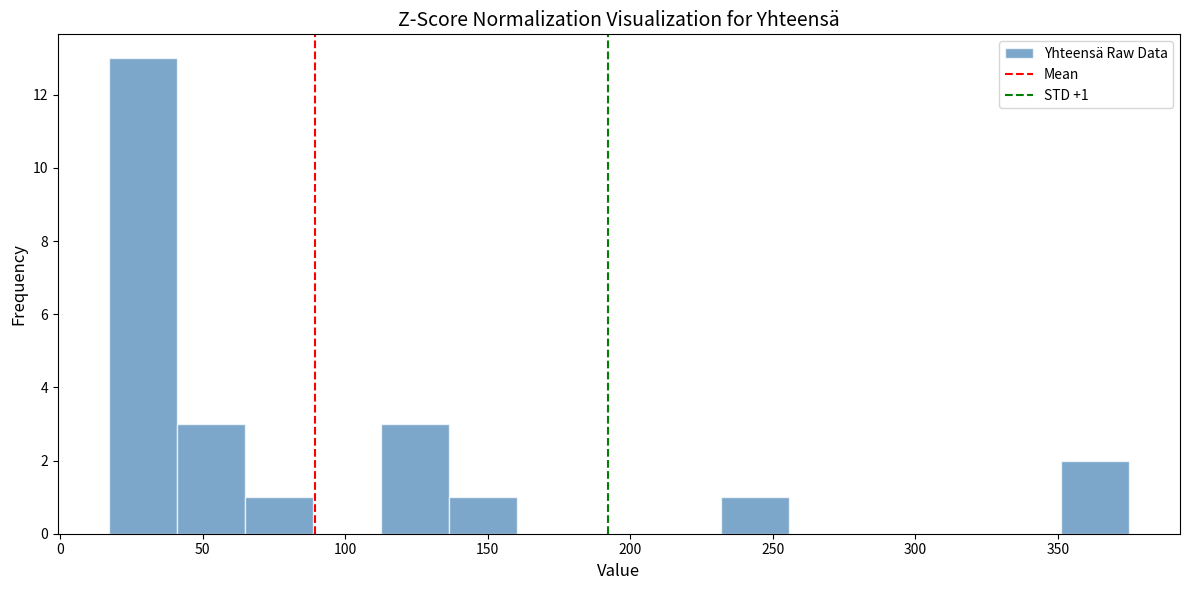

Over which range of the x-axis is the bar tallest?

15 to 40